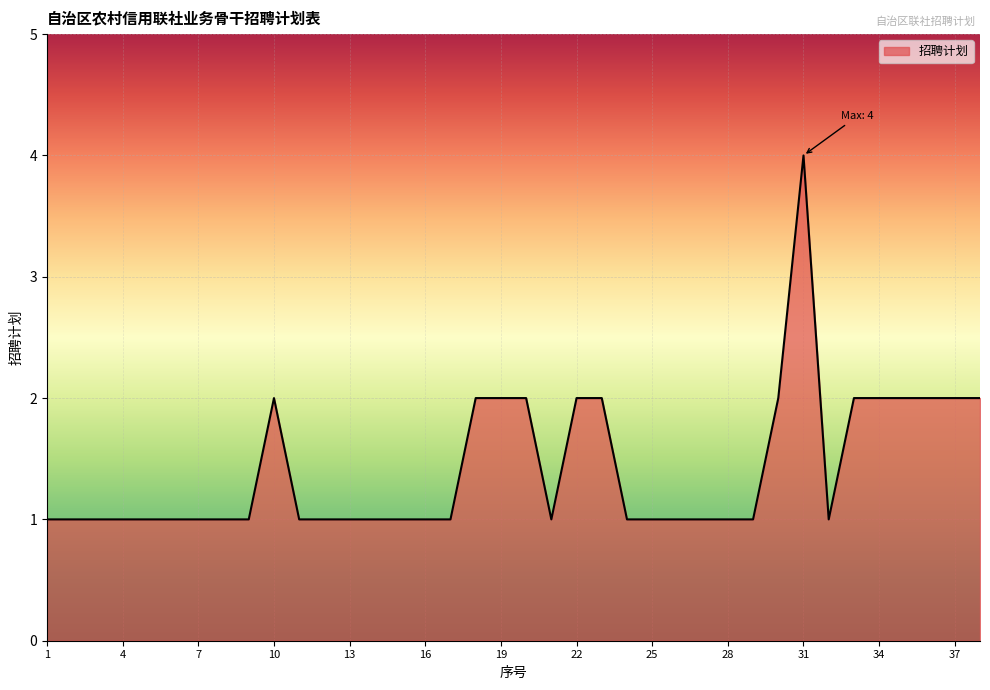

Rank the categories by value from highest to lowest.

31, 10, 18, 19, 20, 22, 23, 30, 33, 34, 35, 36, 37, 38, 1, 2, 3, 4, 5, 6, 7, 8, 9, 11, 12, 13, 14, 15, 16, 17, 21, 24, 25, 26, 27, 28, 29, 32